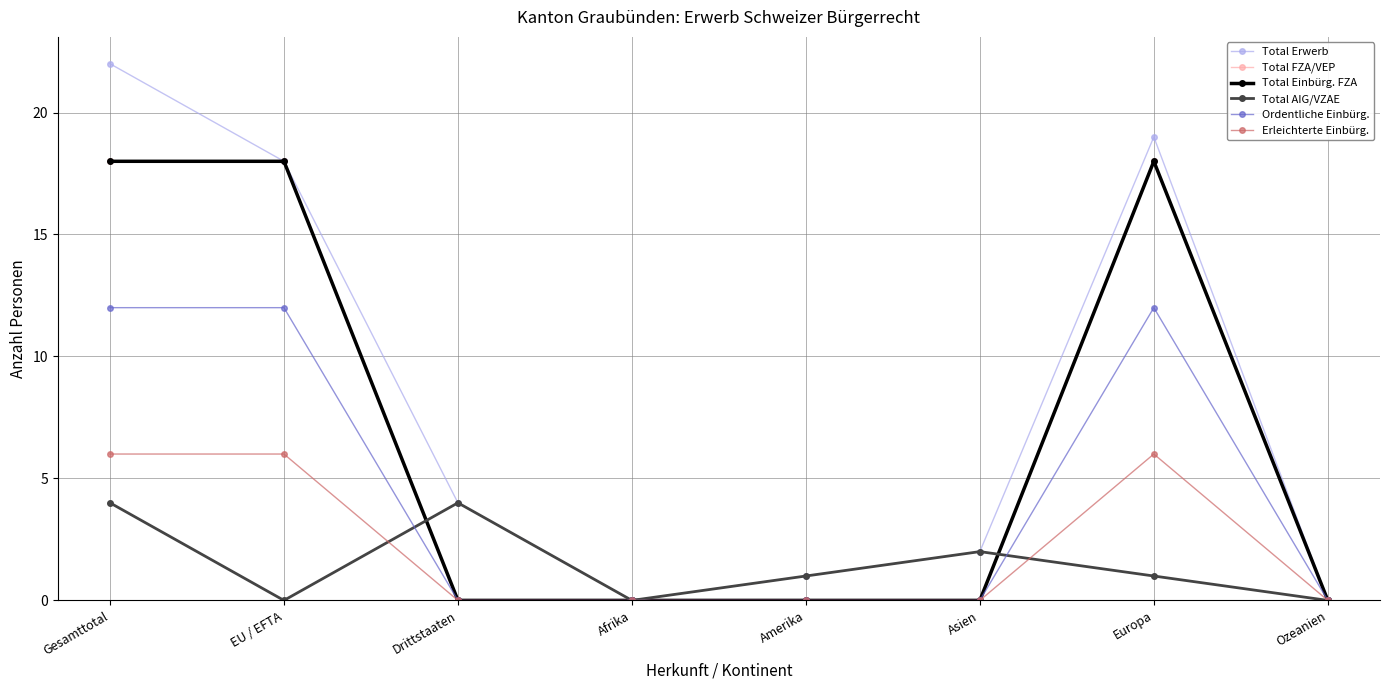

True or false: Total Erwerb and Total AIG/VZAE intersect in this chart.

False